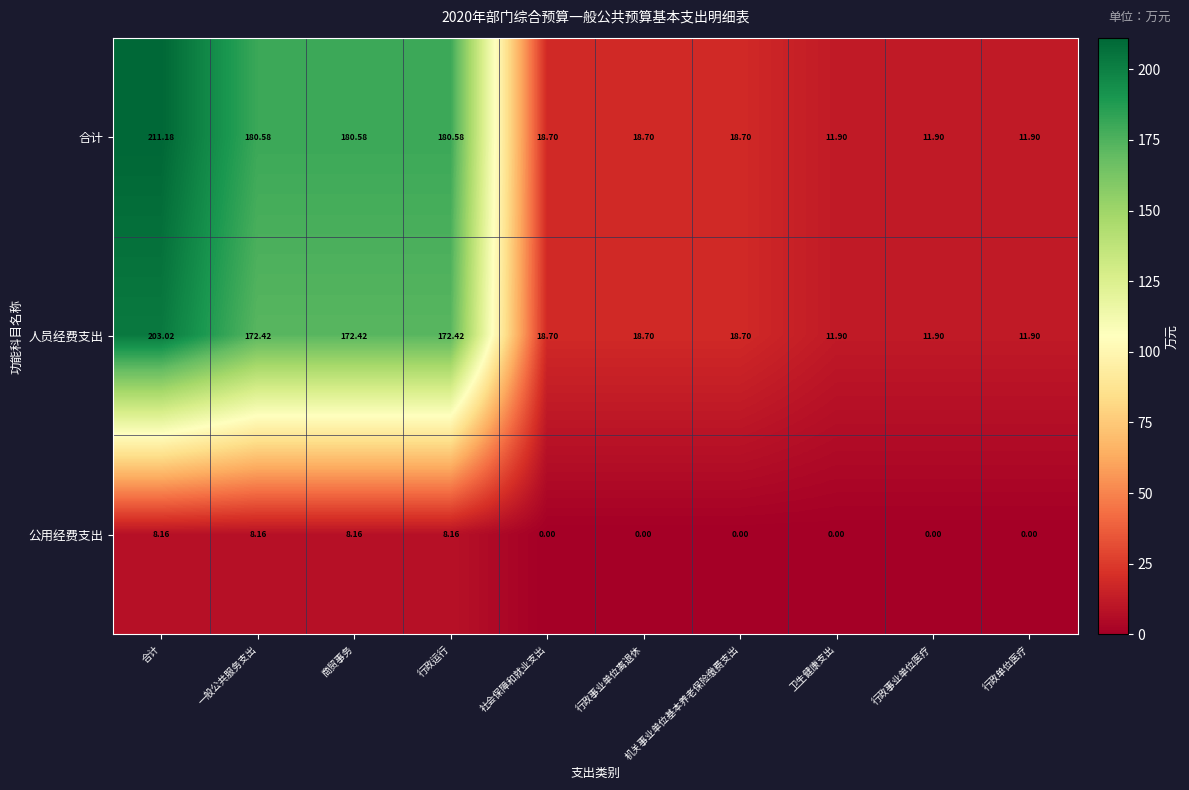

At which category does the chart reach its peak across all series?

合计